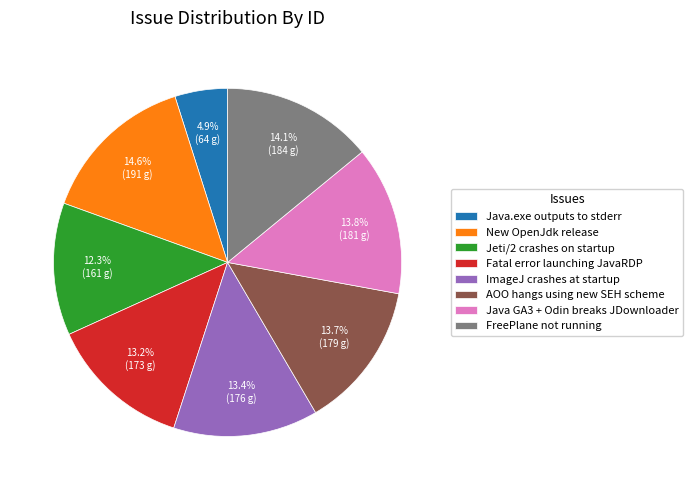

Does FreePlane not running represent more than half of the total?

No